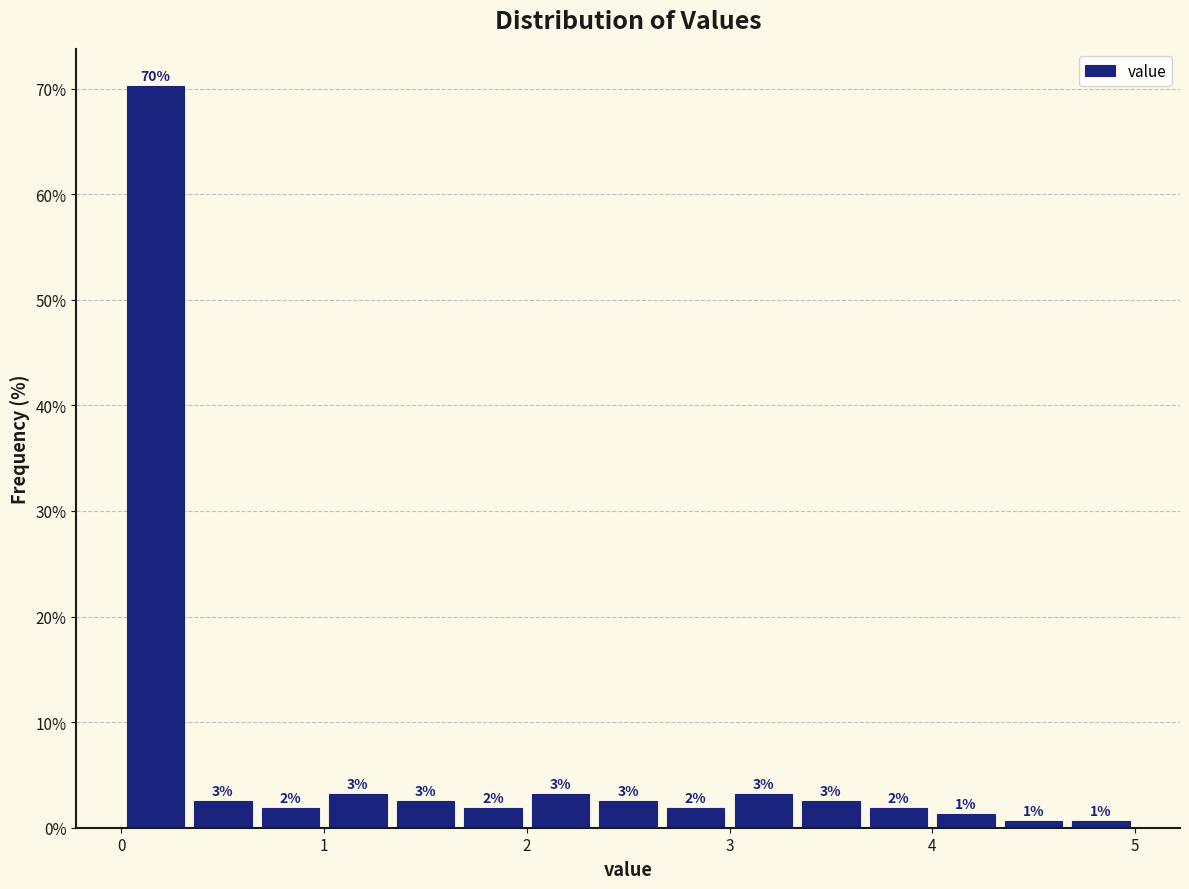

Read against the x-axis, roughly where is the centre of the tallest bar?

0.2